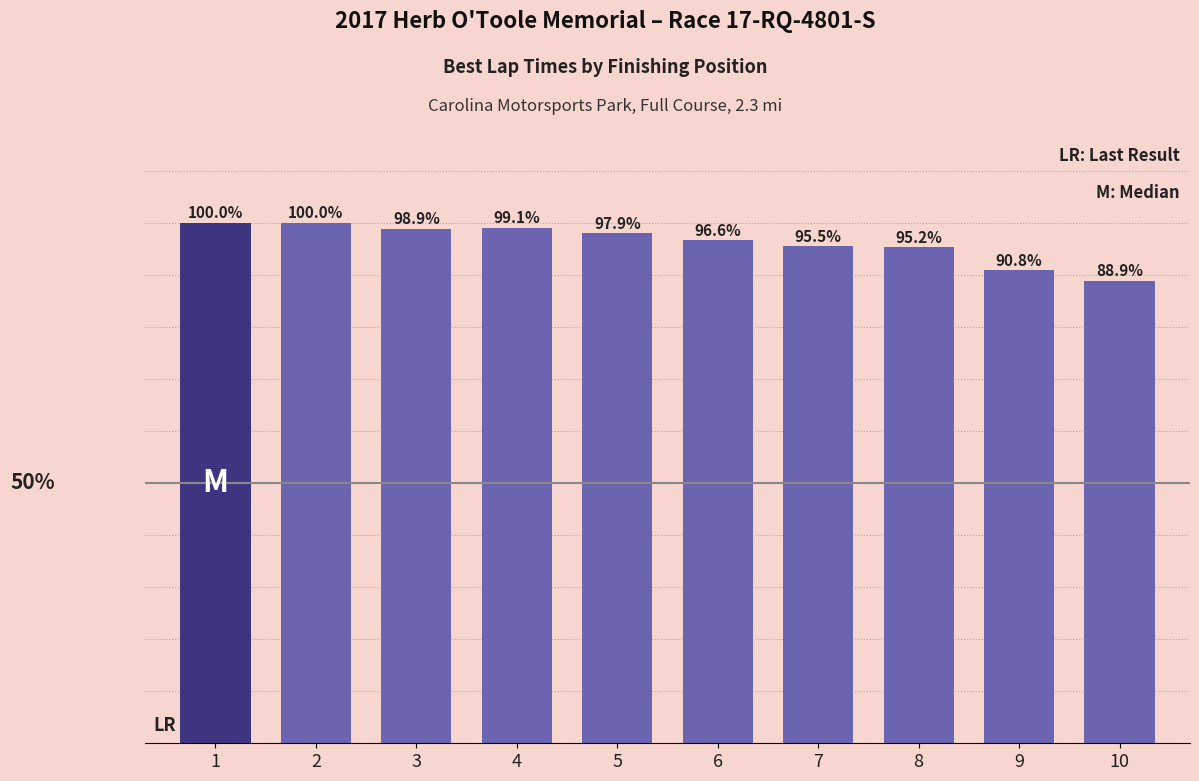

Which category has the highest value across all series?

2